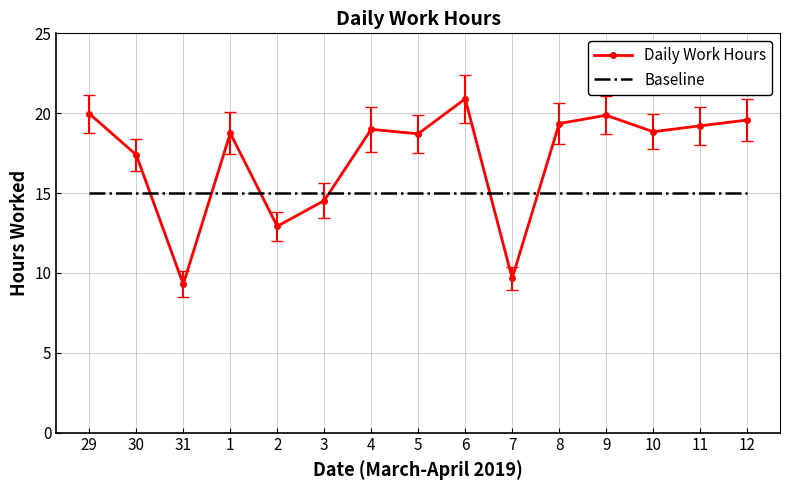

Rank the series by their average value, from lowest to highest.

Baseline, Daily Work Hours